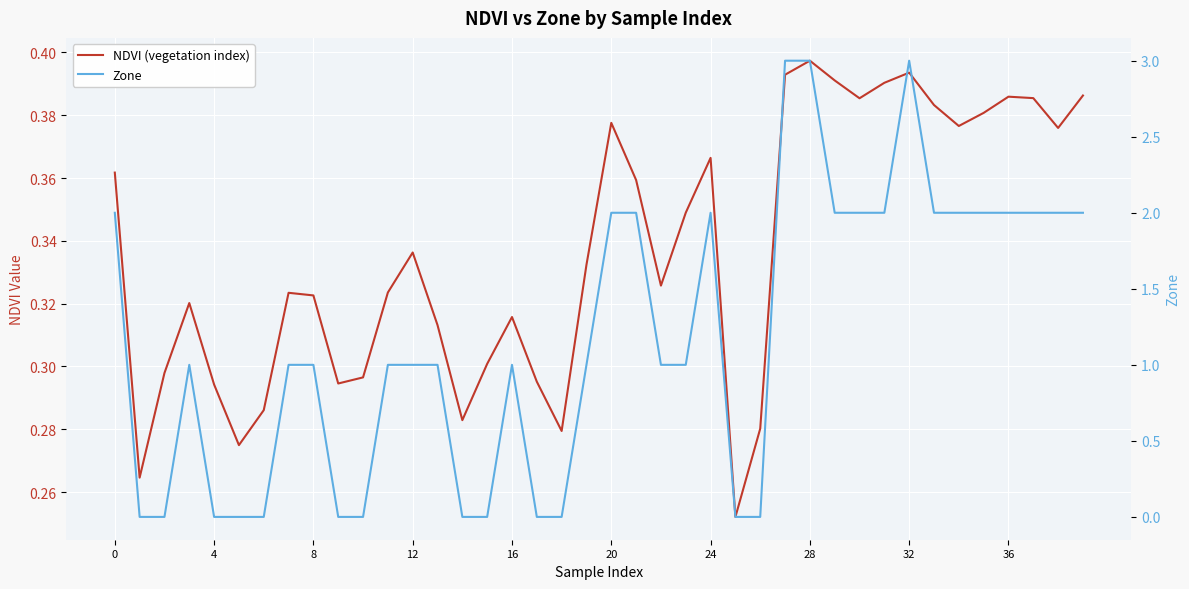

How many interior local peaks does the Zone series have?

4